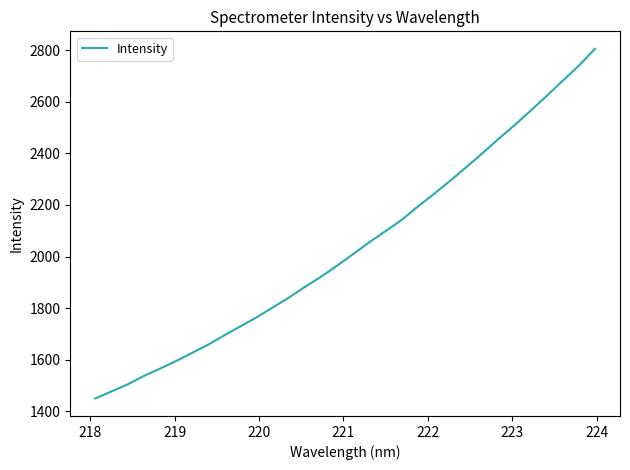

What is the difference between the maximum and minimum values?

1356.6